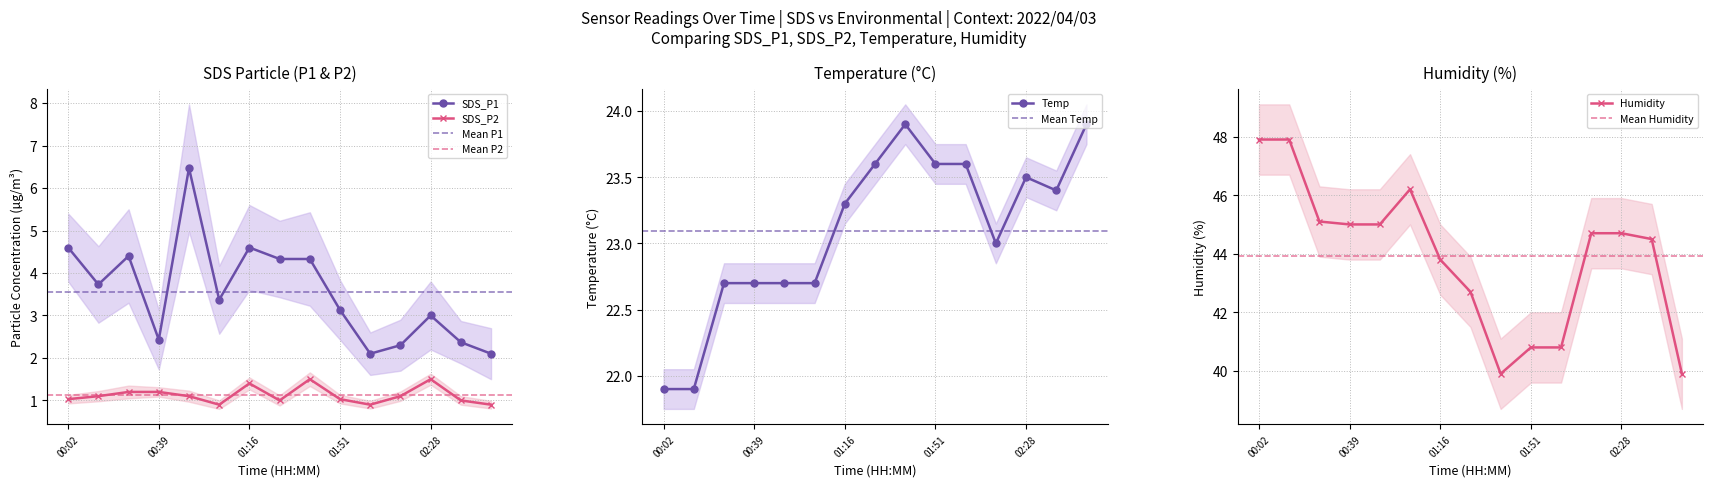

Is it true that Temp equals 21.9 at 00:02?

True